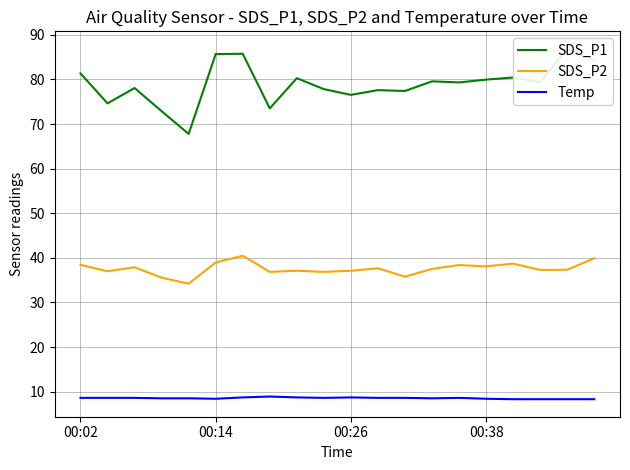

Is it true that Temp equals 12.6 at 00:02?

False